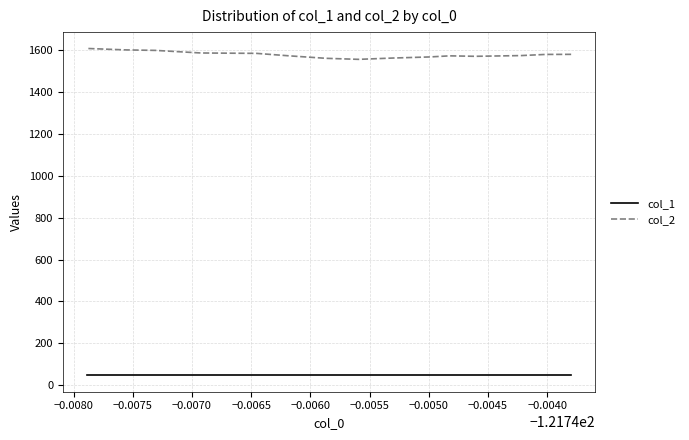

True or false: col_1 and col_2 cross at least once.

False